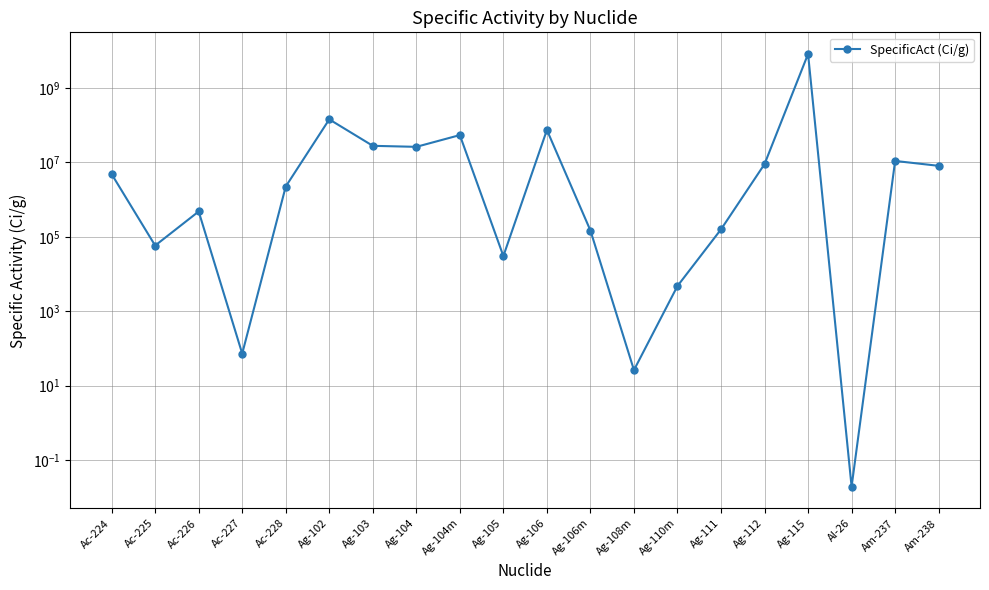

Which category has the highest value across all series?

Ag-115